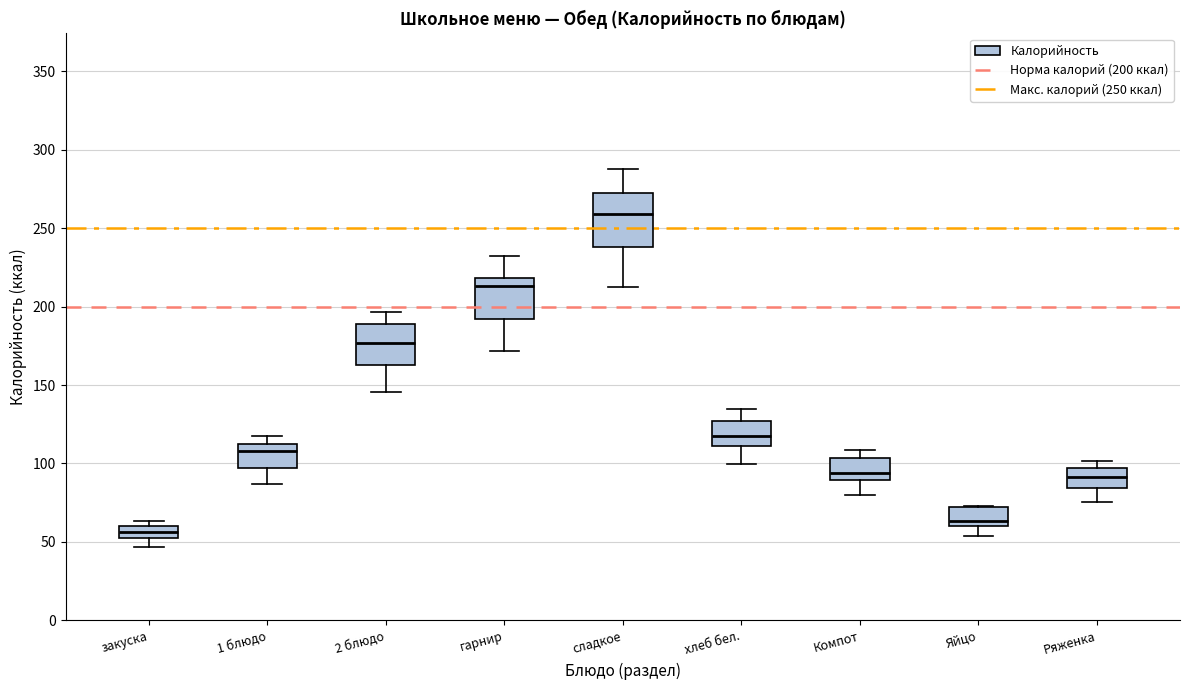

Where does the median line of the box for 2 блюдо sit on the y-axis? The values are not printed on the chart, so give them approximately, as read against the axis.

175